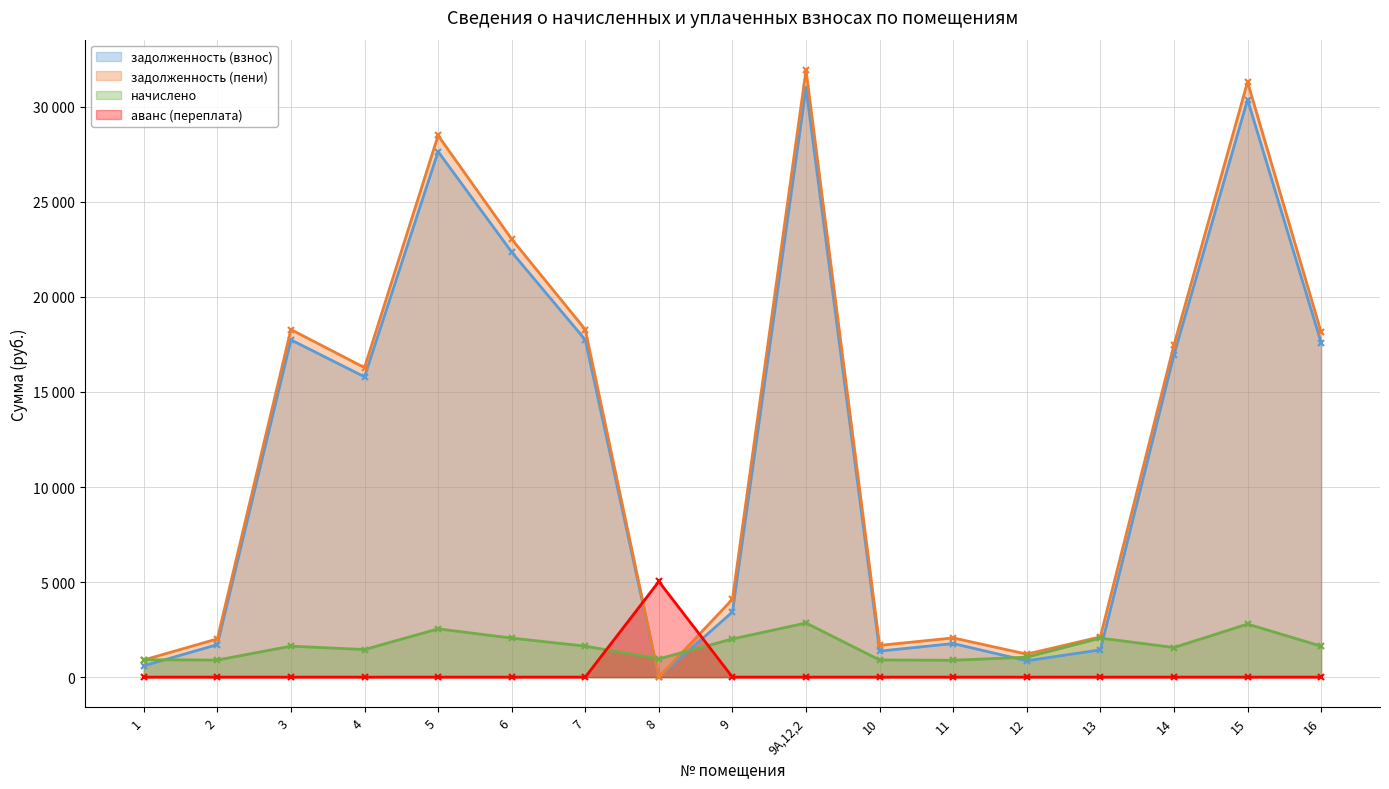

What are all the series names shown in the legend?

задолженность (взнос), задолженность (пени), начислено, аванс (переплата)